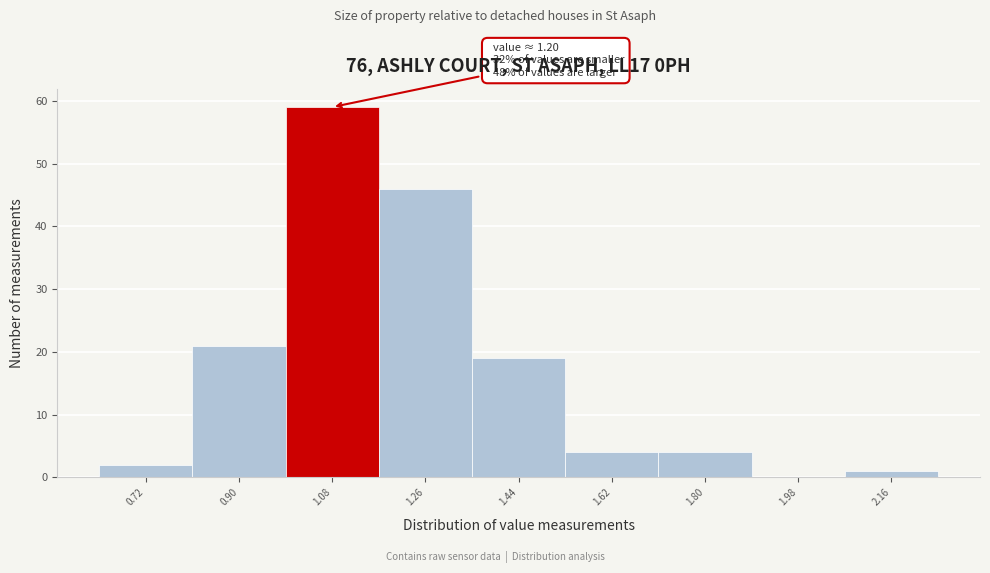

Reading right to left, what are all the values shown in this chart?

2.16=1	1.98=0	1.80=4	1.62=4	1.44=19	1.26=46	1.08=59	0.90=21	0.72=2